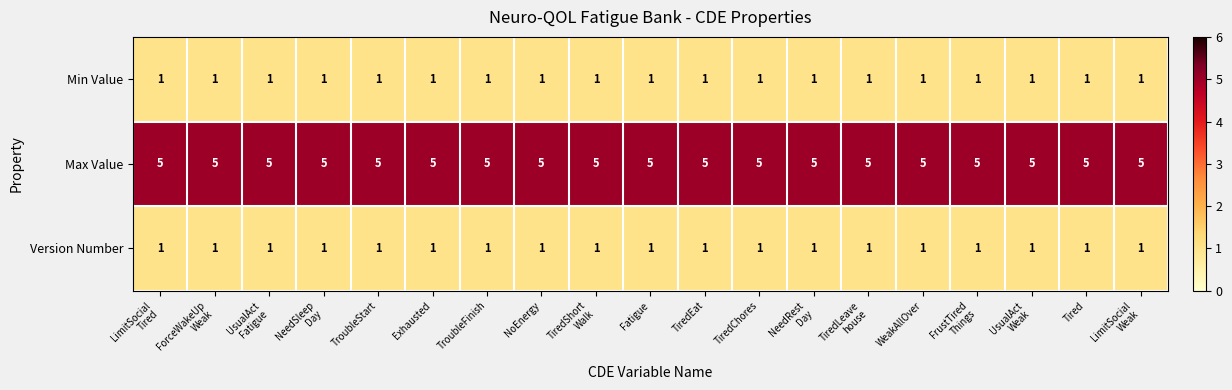

What is the maximum value shown in the chart?

5